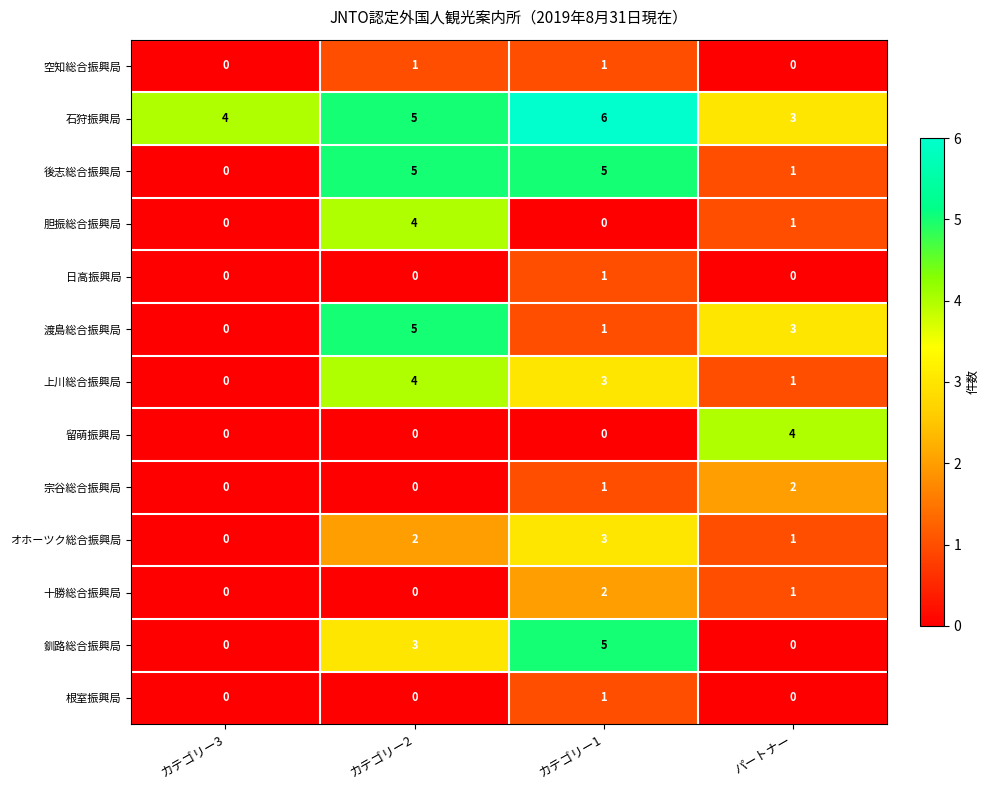

What is the spread (max minus min) of values at カテゴリー1?

6